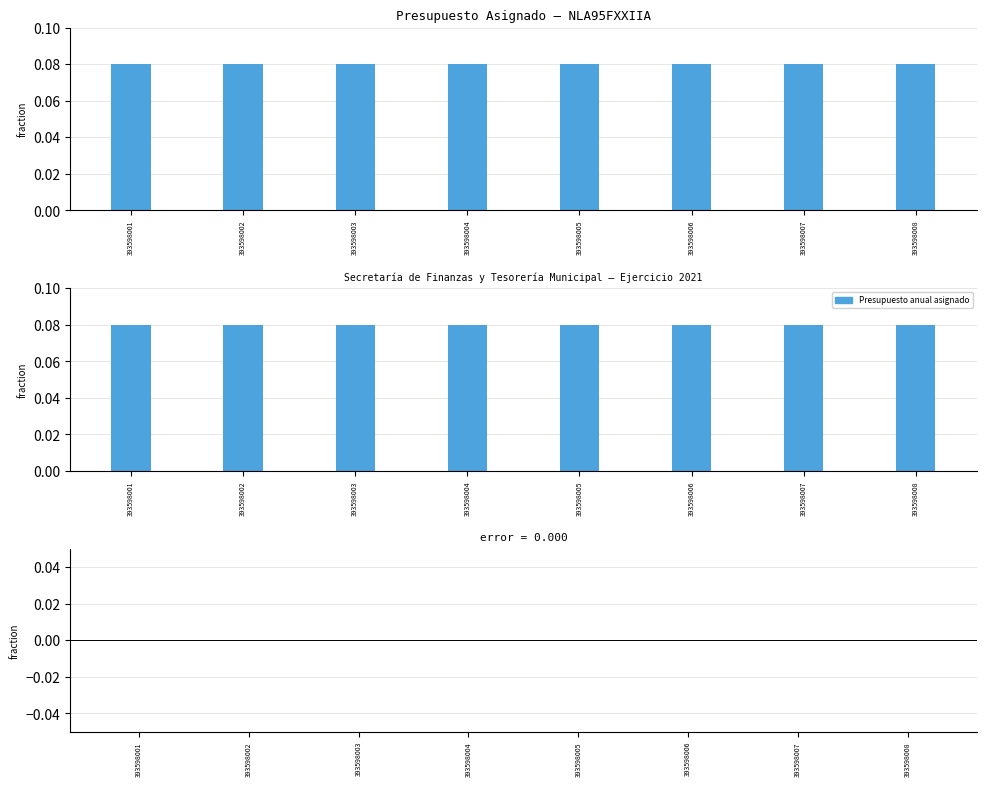

What is the greatest value displayed?

0.1